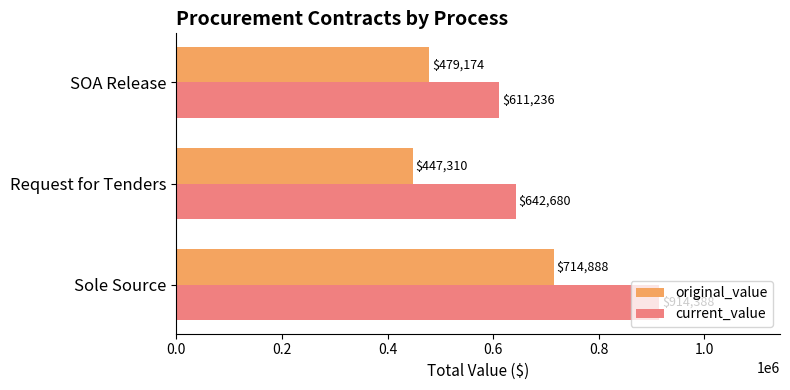

What is the difference between the maximum and minimum values in the current_value series?

303151.8